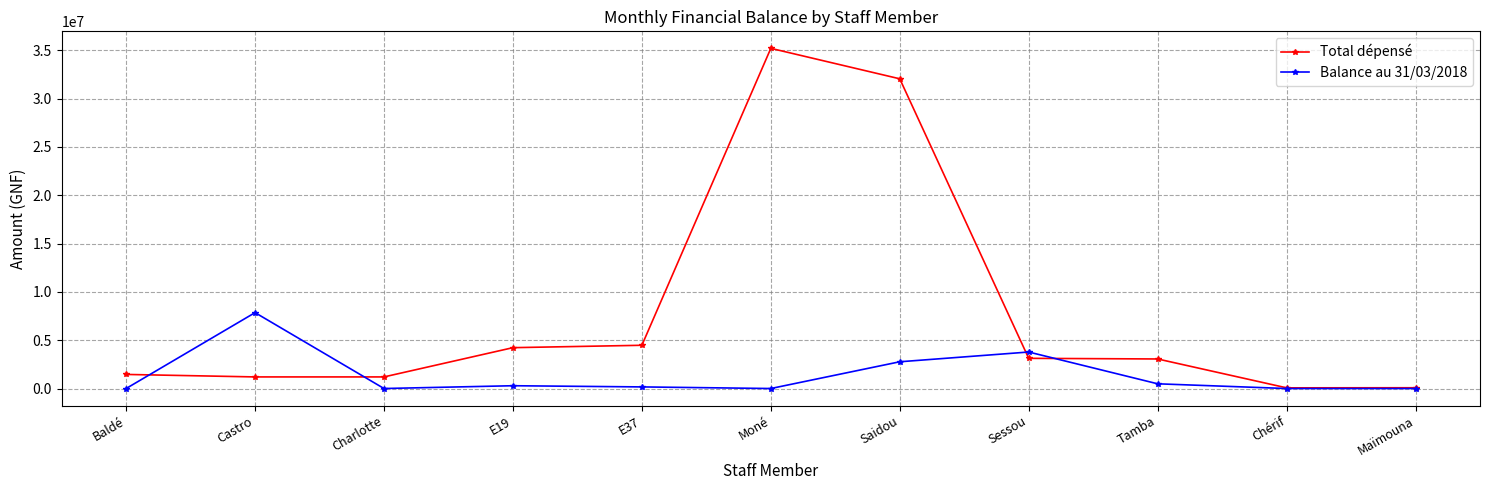

Between which two adjacent categories do Total dépensé and Balance au 31/03/2018 first intersect?

Baldé and Castro